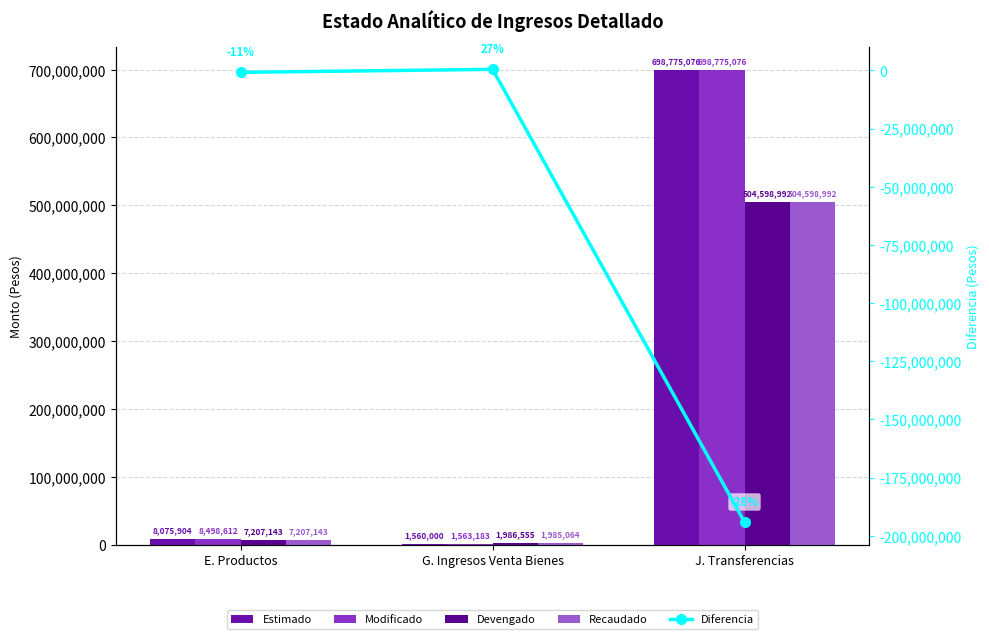

Between G. Ingresos Venta Bienes and E. Productos, which is larger?

E. Productos